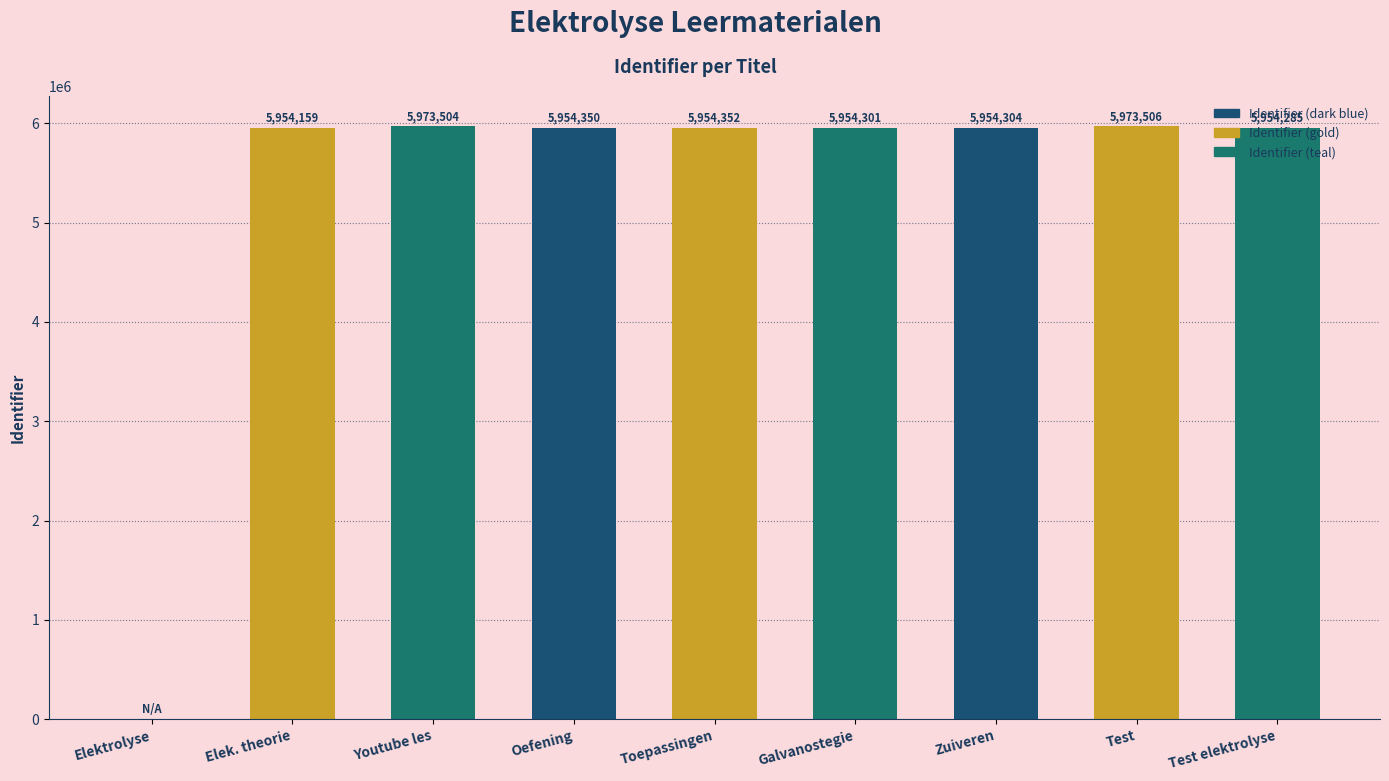

True or false: the data shows -3353293 at Elektrolyse.

False